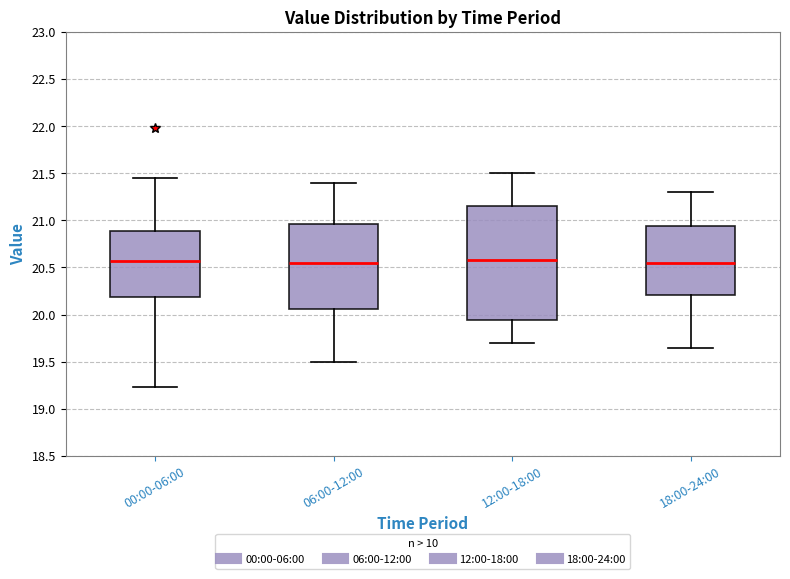

Where does the median line of the box for 12:00-18:00 sit on the y-axis? The values are not printed on the chart, so give them approximately, as read against the axis.

20.60